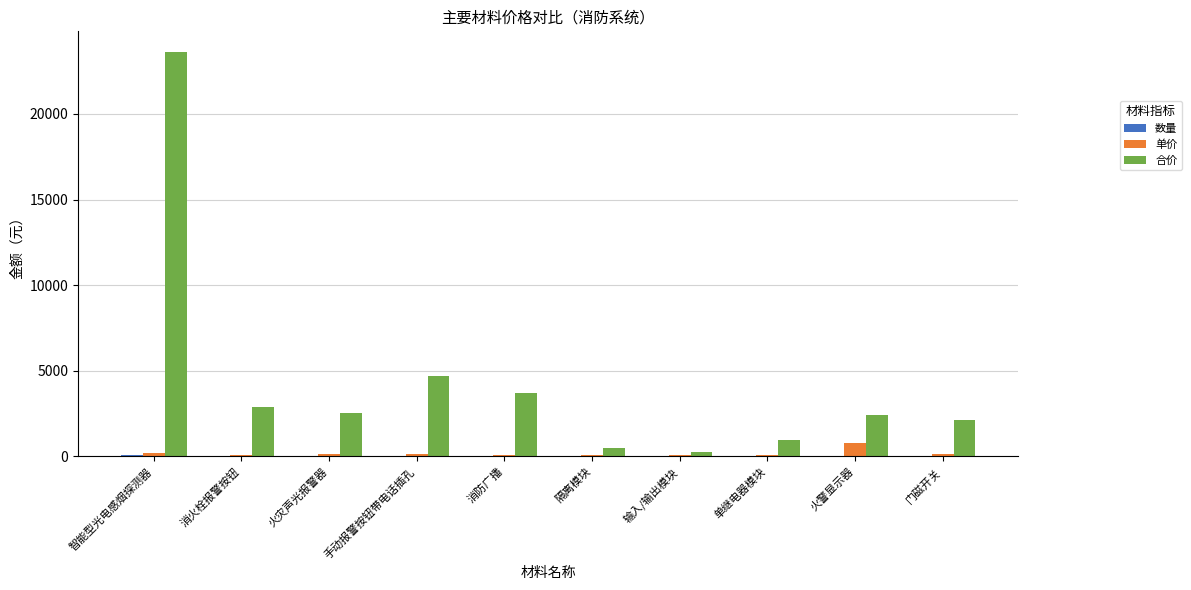

How many groups of bars are there?

10